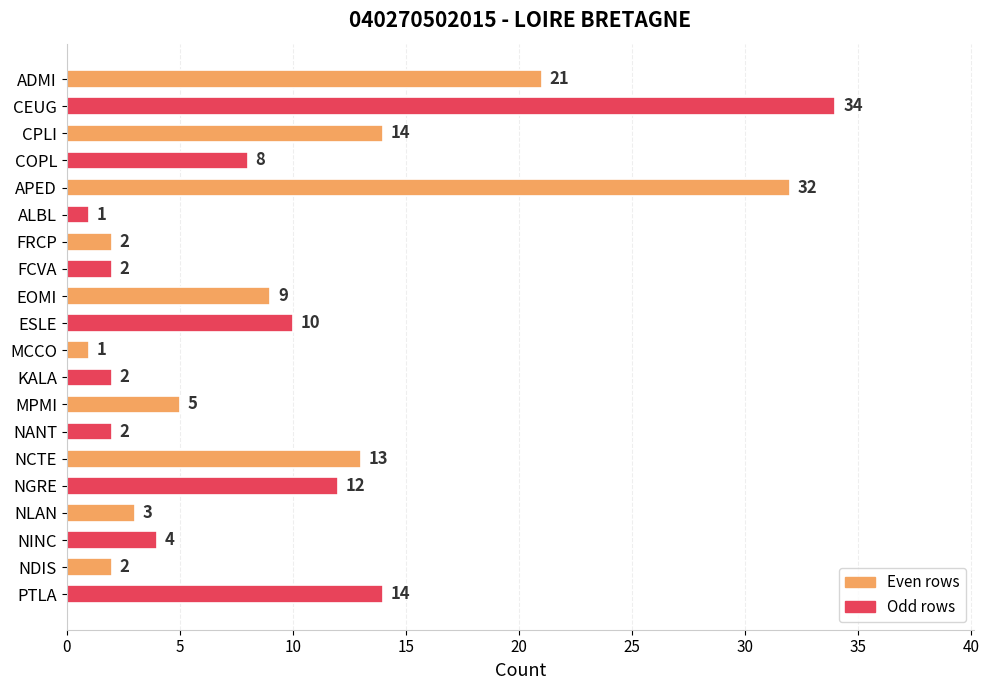

What is the value of the 5th bar from the top?

32